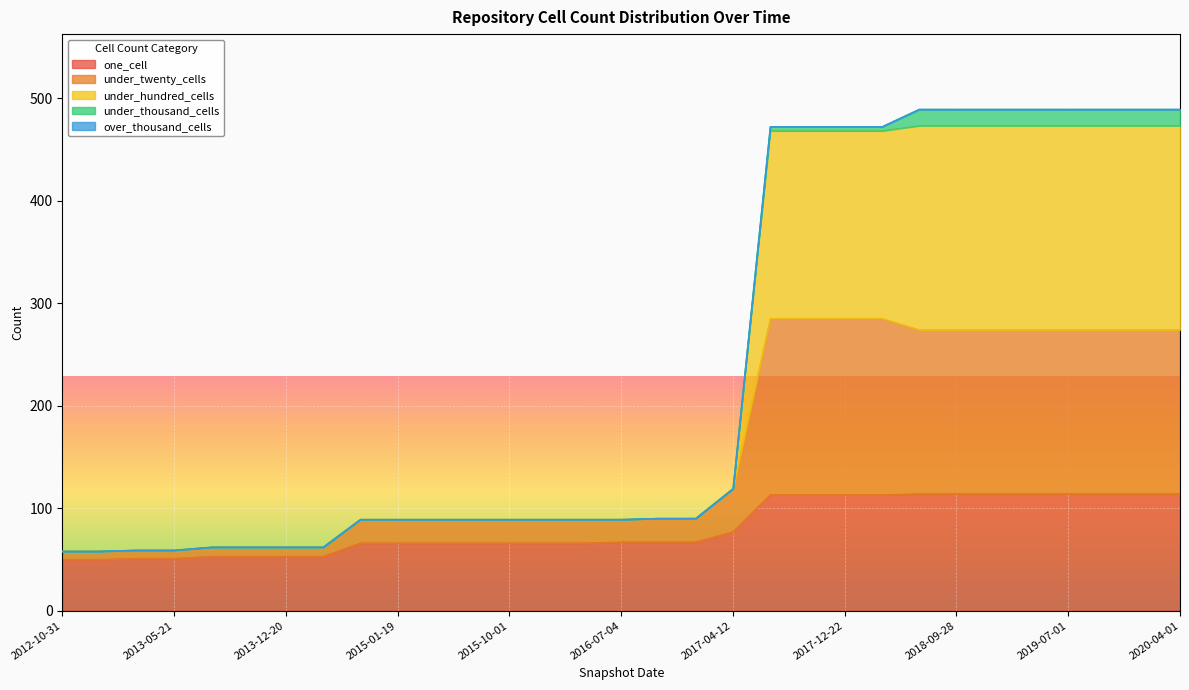

What is the difference between the one_cell values at 2019-07-01 and 2016-12-27?

47